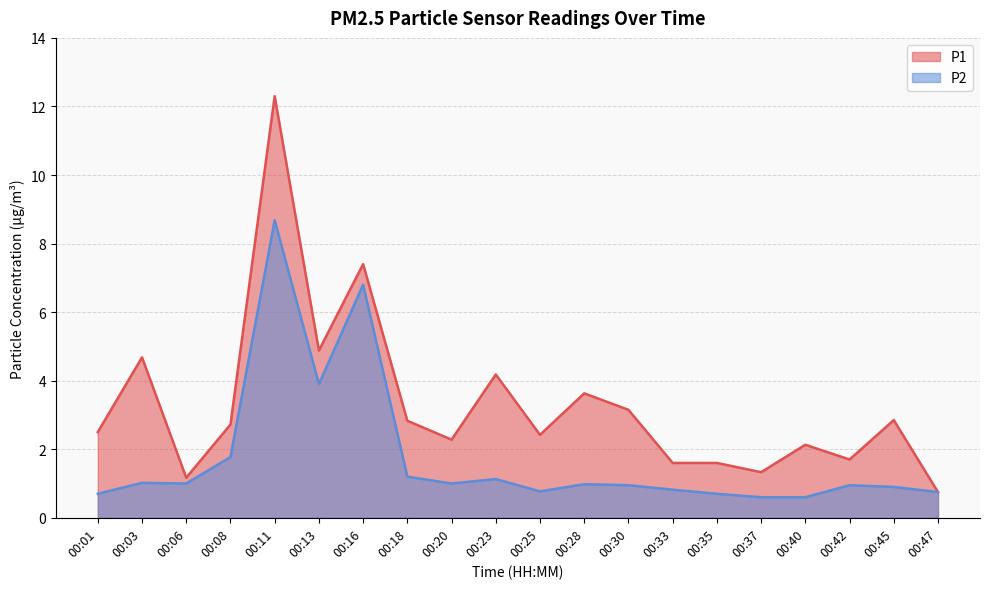

What is the difference between the highest and lowest values at 00:11?

3.6